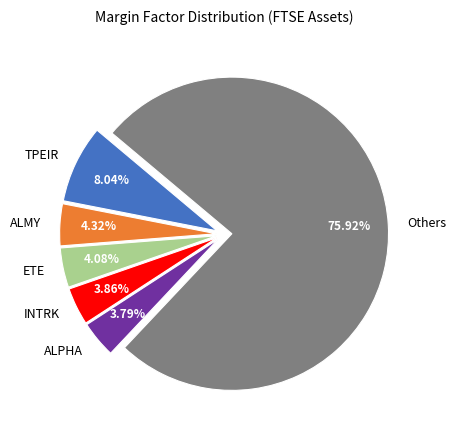

Which has a higher value, INTRK or Others?

Others